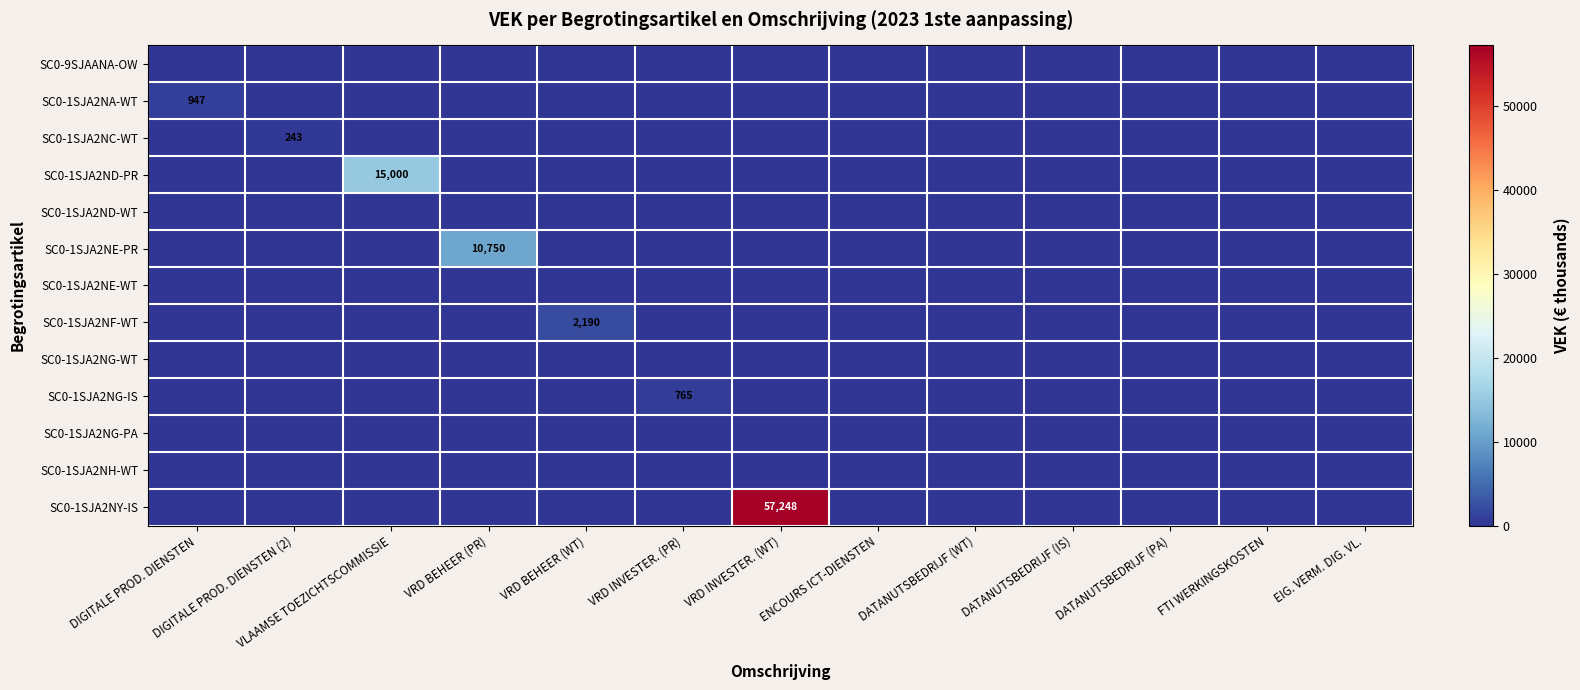

At which label does SC0-1SJA2NE-PR reach its peak?

VRD BEHEER (PR)